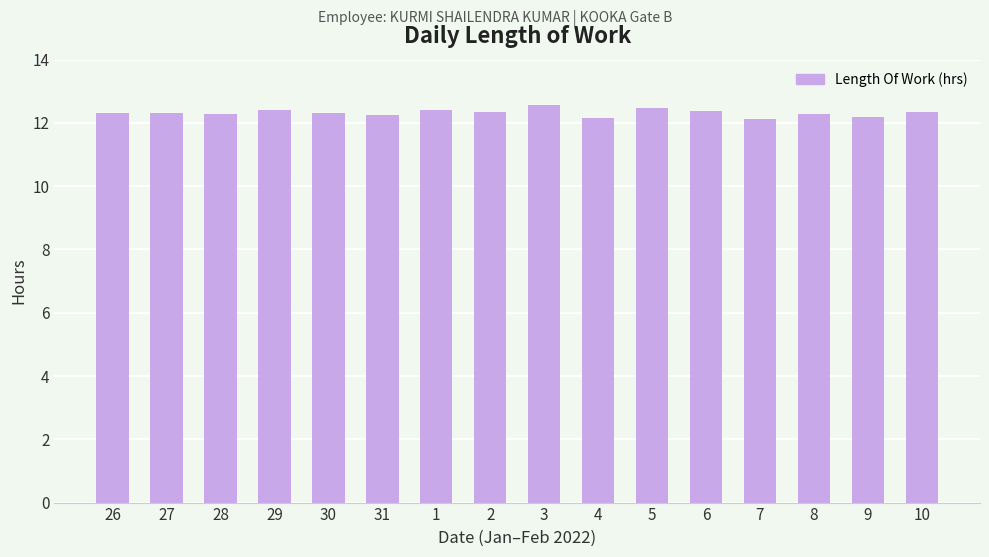

What is the ratio of the value at 6 to the value at 7?

1.0